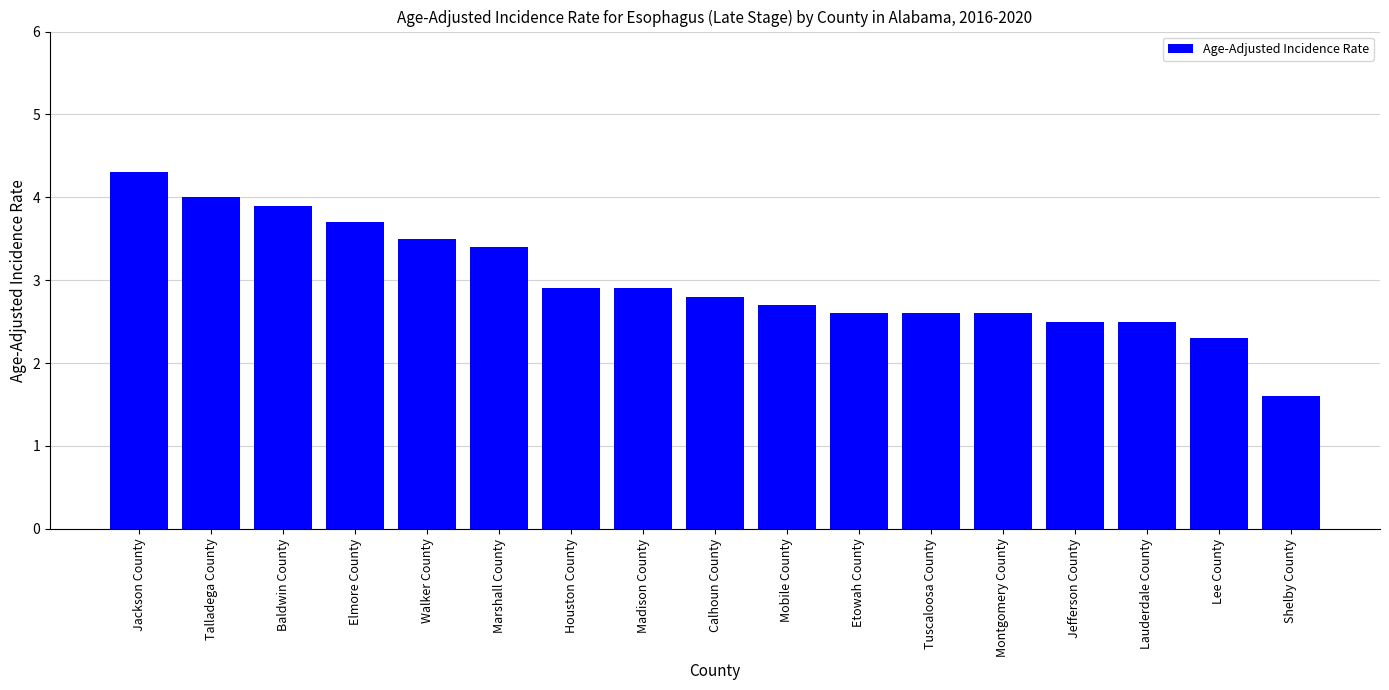

What is the smallest value displayed?

1.6